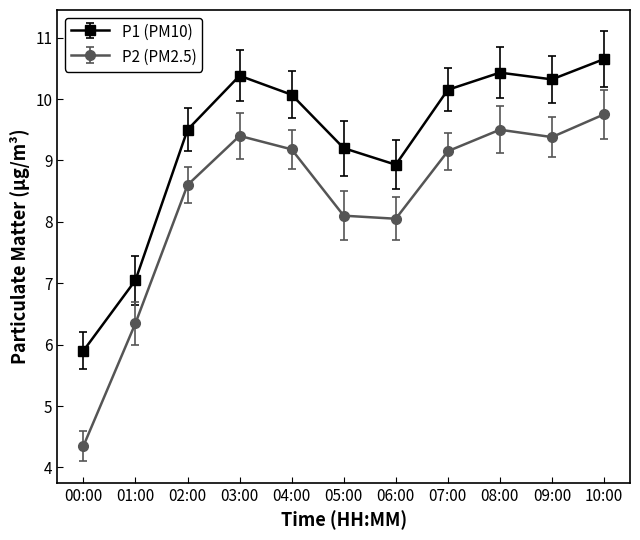

Count the number of data series in this chart.

2